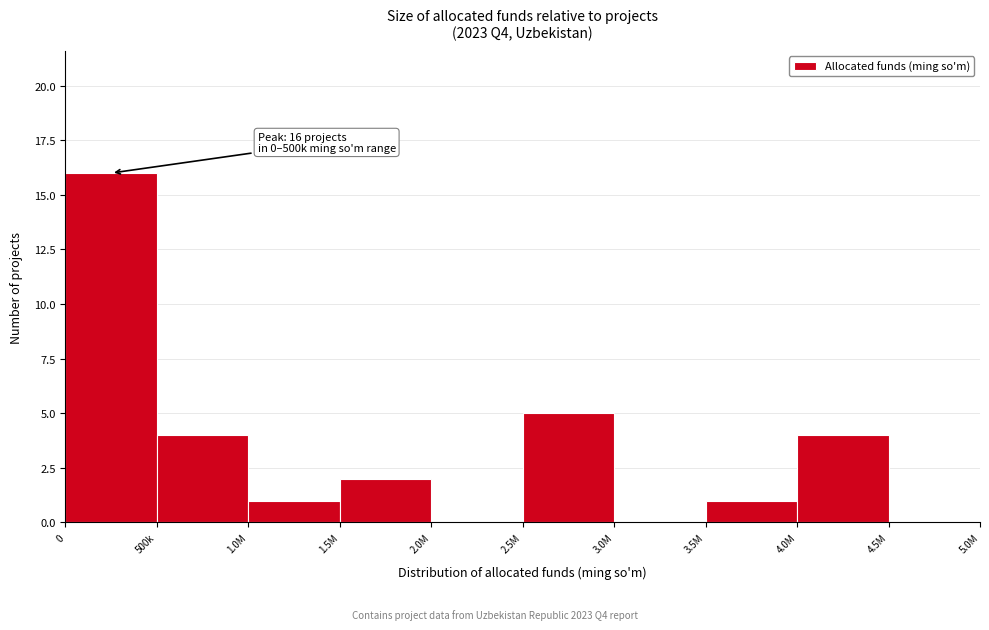

Reading left to right, what are all the values shown in this chart?

0=16	500k=4	1.0M=1	1.5M=2	2.0M=0	2.5M=5	3.0M=0	3.5M=1	4.0M=4	4.5M=0